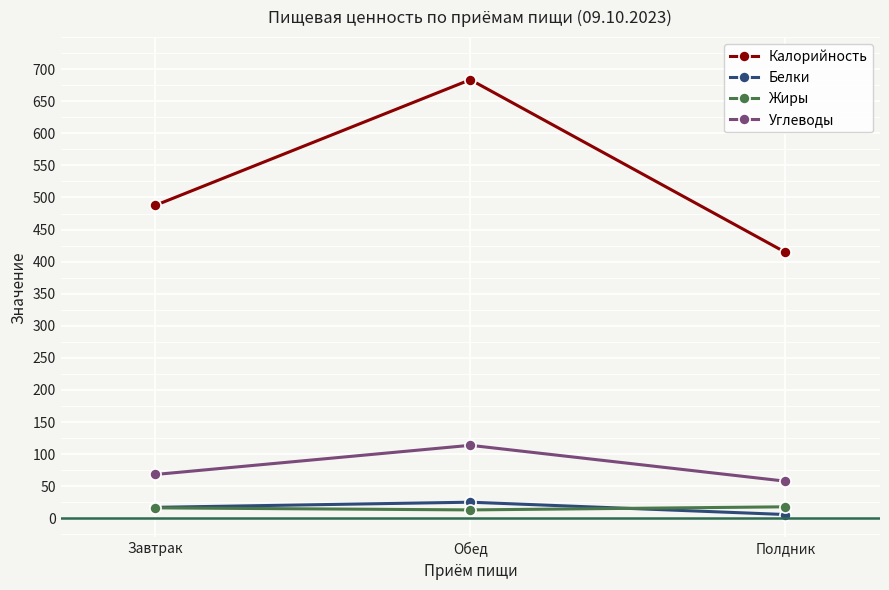

Is it true that Жиры equals 17.8 at Полдник?

True